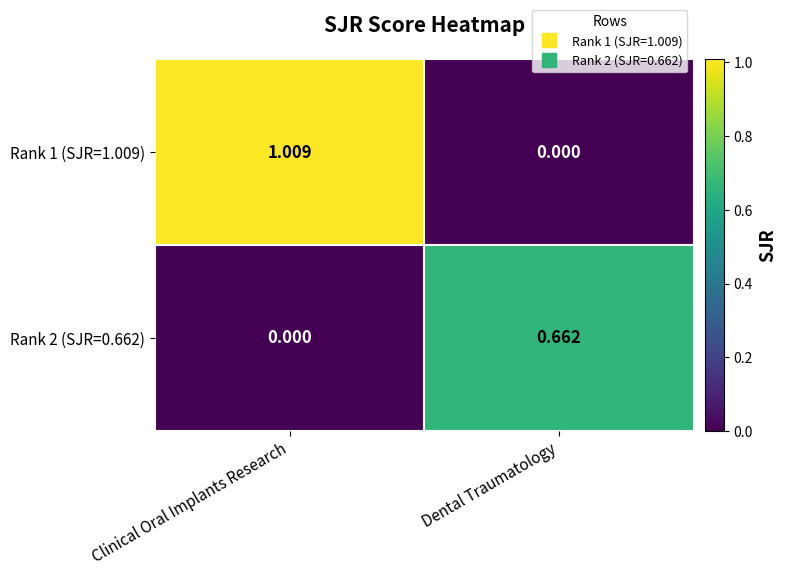

At which category is the sum across all series the highest?

Clinical Oral Implants Research